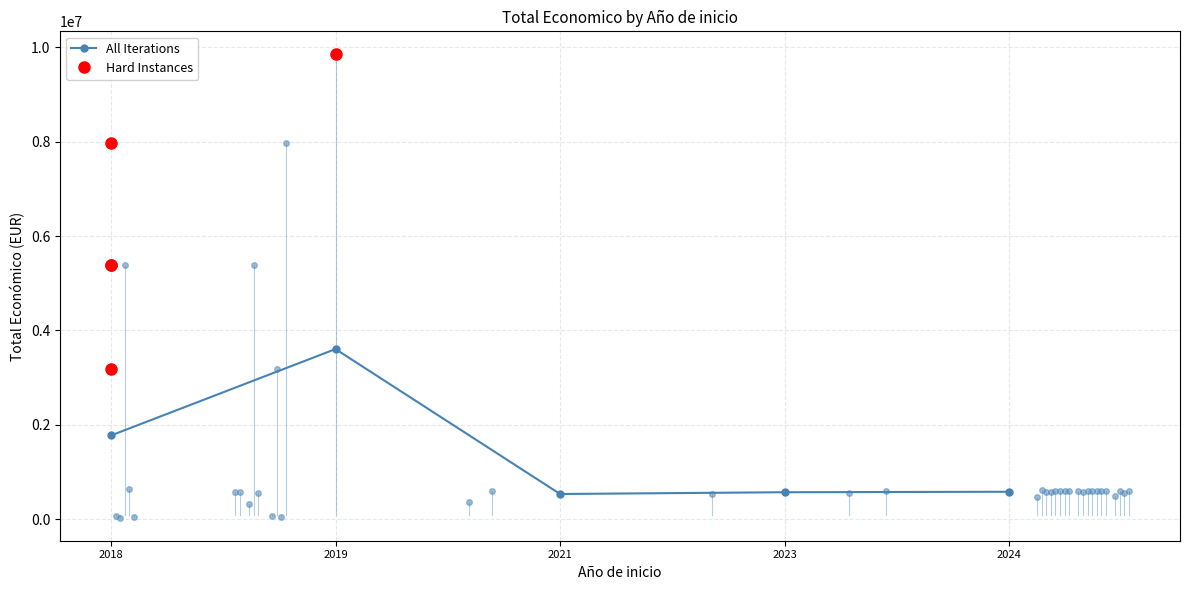

What is the difference between the values at 2018 and 2024?

1192388.2